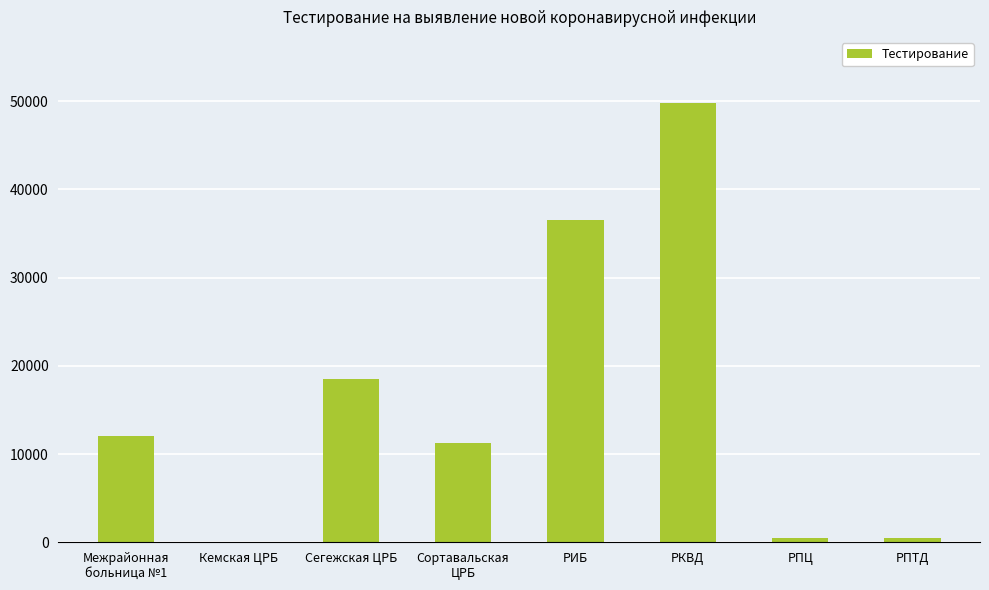

Which label corresponds to the largest value in the chart?

РКВД